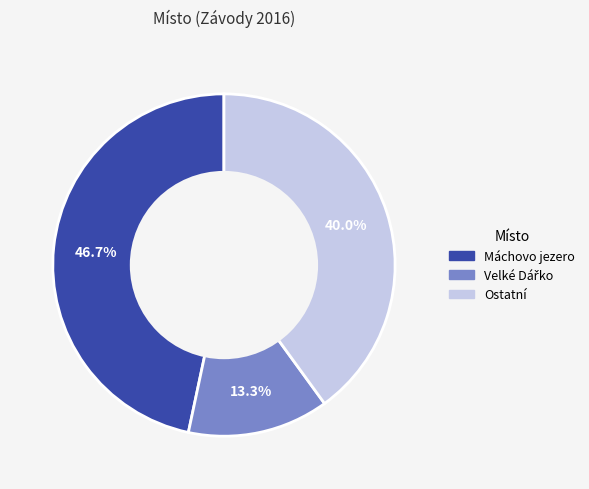

How many segments does this pie chart have?

3